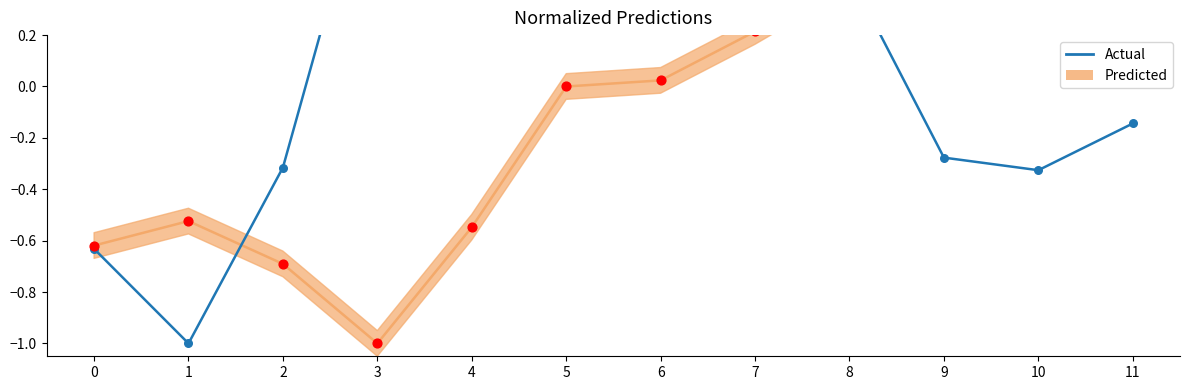

Which has a higher value, 4 or 10?

4